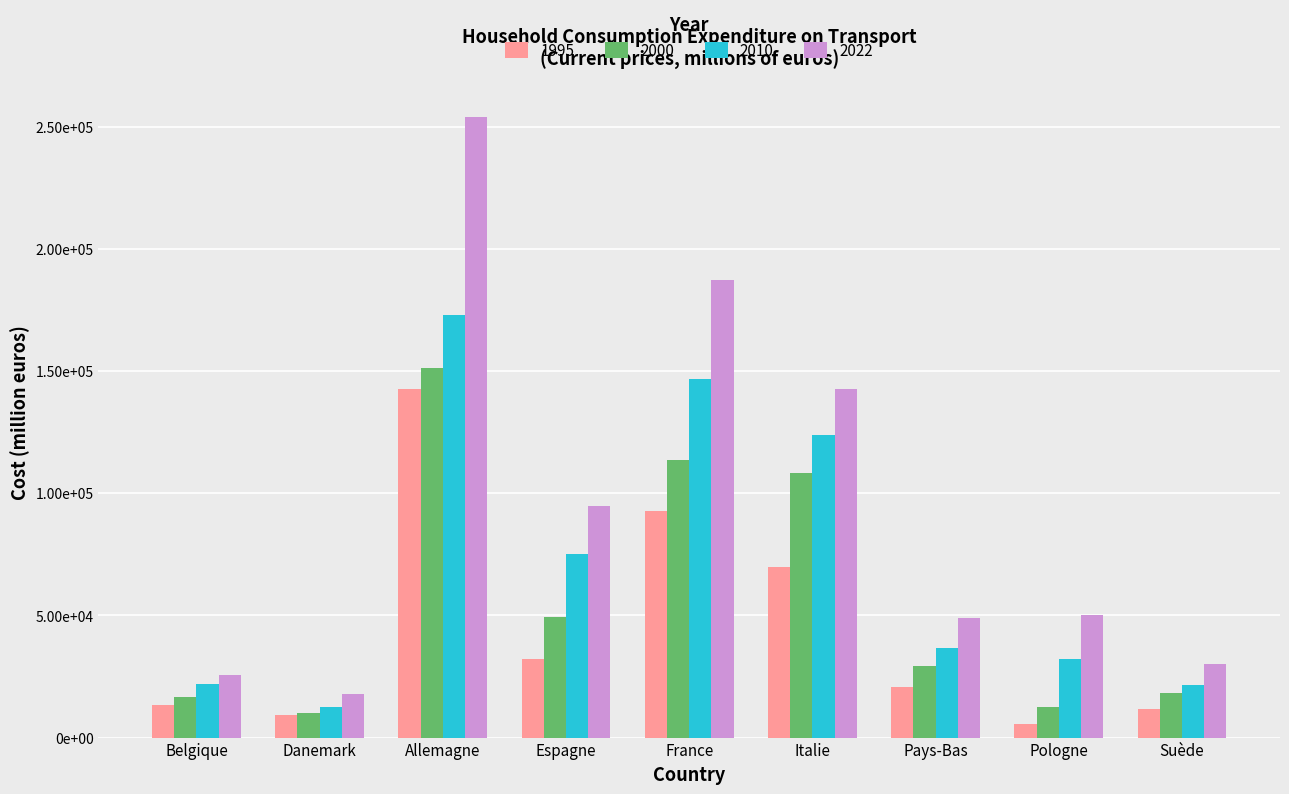

What is the smallest value displayed?

5489.7